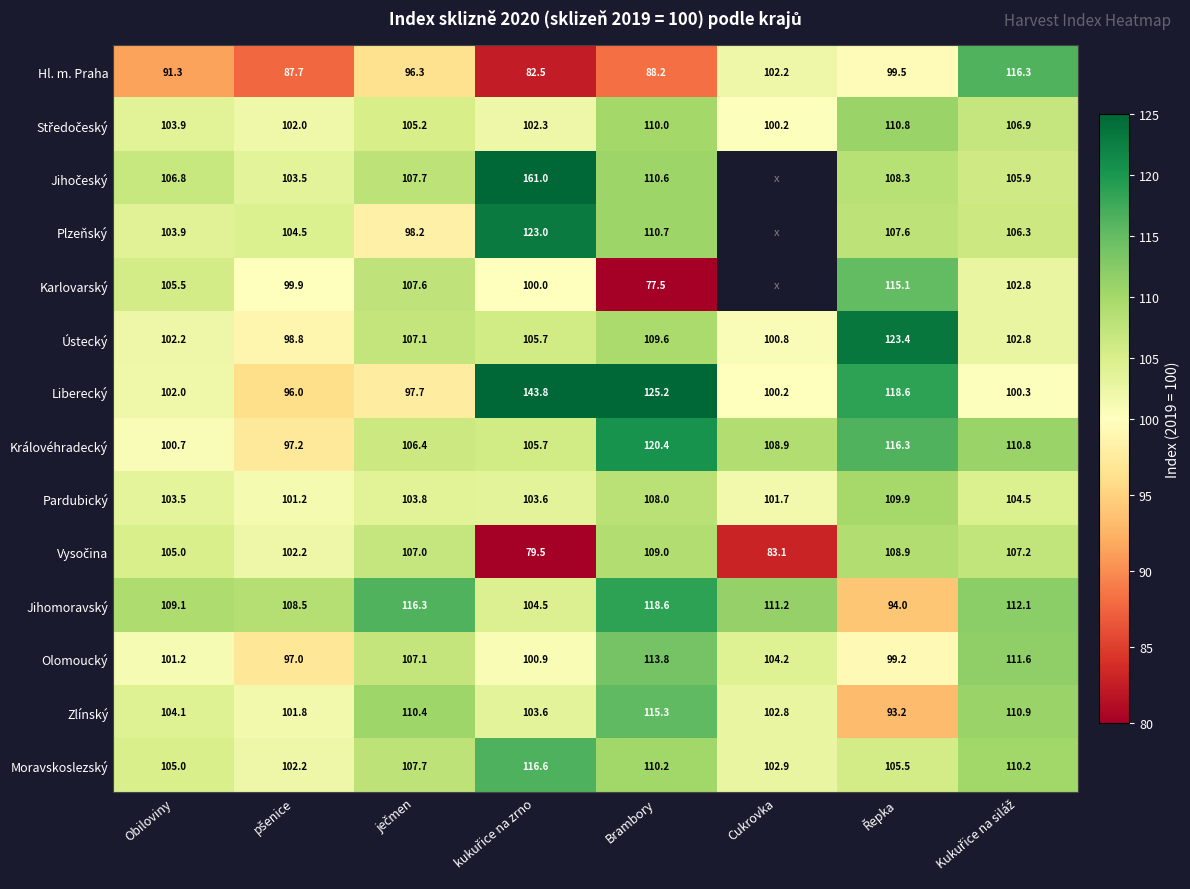

Where does the Královéhradecký series first go above 108?

Brambory